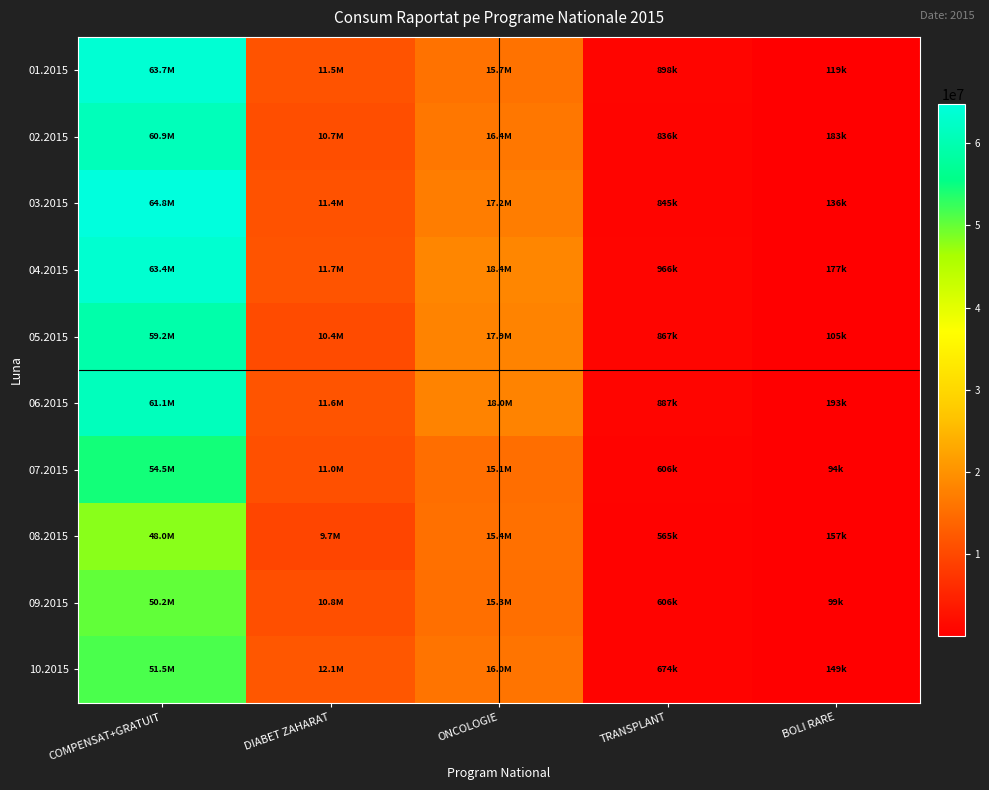

Reading left to right, extract all data points from this chart.

01.2015: COMPENSAT+GRATUIT=63740321.2	DIABET ZAHARAT=11523000.2	ONCOLOGIE=15684856.3	TRANSPLANT=898451.9	BOLI RARE=119105.5
02.2015: COMPENSAT+GRATUIT=60873023.2	DIABET ZAHARAT=10714863.8	ONCOLOGIE=16372842.4	TRANSPLANT=835886.3	BOLI RARE=183064.8
03.2015: COMPENSAT+GRATUIT=64769825.1	DIABET ZAHARAT=11429604.5	ONCOLOGIE=17231853.3	TRANSPLANT=844939.1	BOLI RARE=135982.8
04.2015: COMPENSAT+GRATUIT=63362808.2	DIABET ZAHARAT=11713897.7	ONCOLOGIE=18360965.1	TRANSPLANT=966093.3	BOLI RARE=177110.2
05.2015: COMPENSAT+GRATUIT=59242877.0	DIABET ZAHARAT=10401177.2	ONCOLOGIE=17928331.2	TRANSPLANT=866937.7	BOLI RARE=105323.7
06.2015: COMPENSAT+GRATUIT=61127308.2	DIABET ZAHARAT=11614759.6	ONCOLOGIE=18009058.5	TRANSPLANT=886590.7	BOLI RARE=192930.1
07.2015: COMPENSAT+GRATUIT=54470914.4	DIABET ZAHARAT=11025778.8	ONCOLOGIE=15135121.9	TRANSPLANT=606354.0	BOLI RARE=93820.8
08.2015: COMPENSAT+GRATUIT=48022707.0	DIABET ZAHARAT=9655847.6	ONCOLOGIE=15448584.2	TRANSPLANT=565335.0	BOLI RARE=157230.9
09.2015: COMPENSAT+GRATUIT=50229944.5	DIABET ZAHARAT=10844331.9	ONCOLOGIE=15310253.9	TRANSPLANT=605595.3	BOLI RARE=99447.7
10.2015: COMPENSAT+GRATUIT=51505849.4	DIABET ZAHARAT=12056732.6	ONCOLOGIE=15987392.7	TRANSPLANT=673709.7	BOLI RARE=148988.9